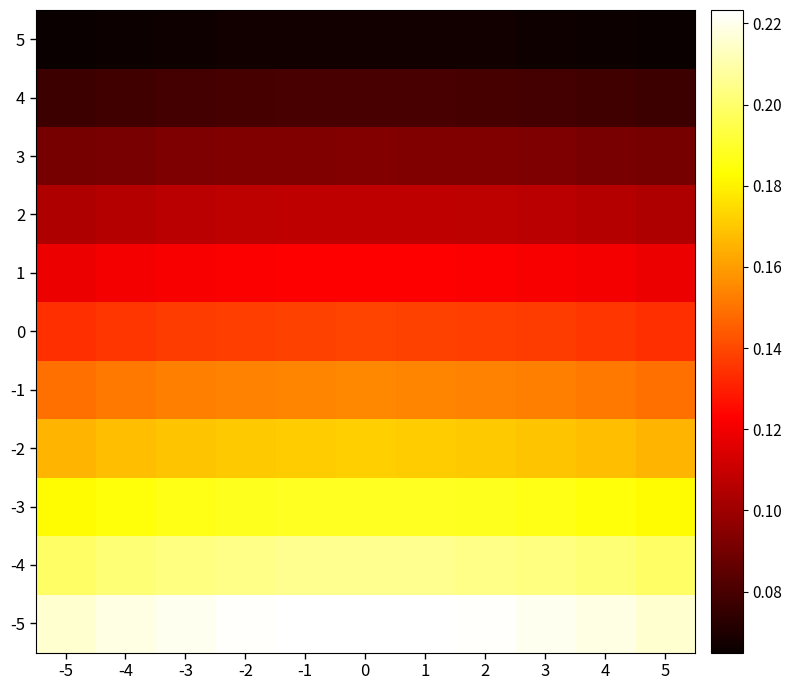

Count the number of categories in the chart.

11